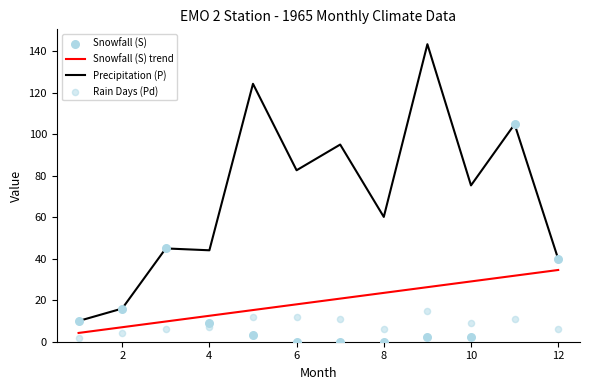

What are all the series names shown in the legend?

Snowfall (S) trend, Precipitation (P), Snowfall (S), Rain Days (Pd)